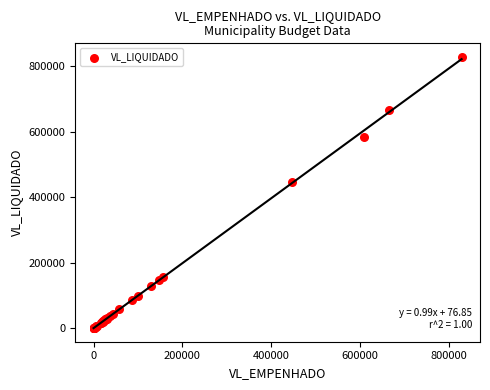

What Y value in the scatter plot is closest to 414052?

445950.3